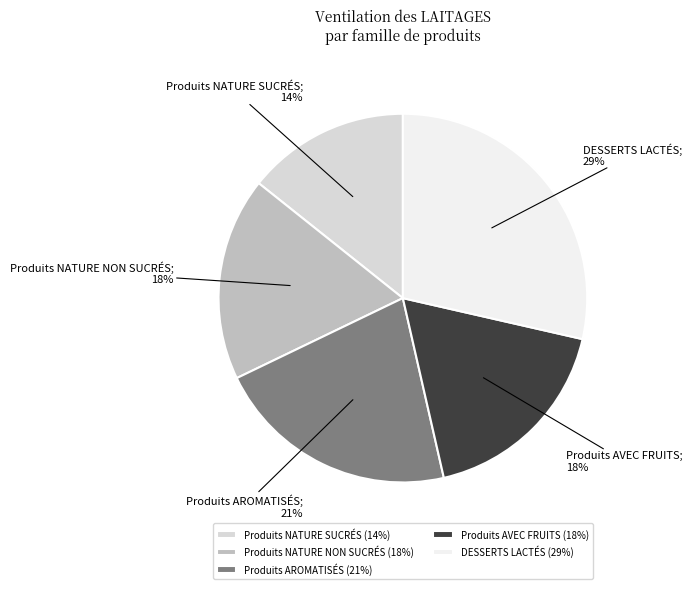

Is it true that Produits AROMATISÉS is 27% of the pie?

False